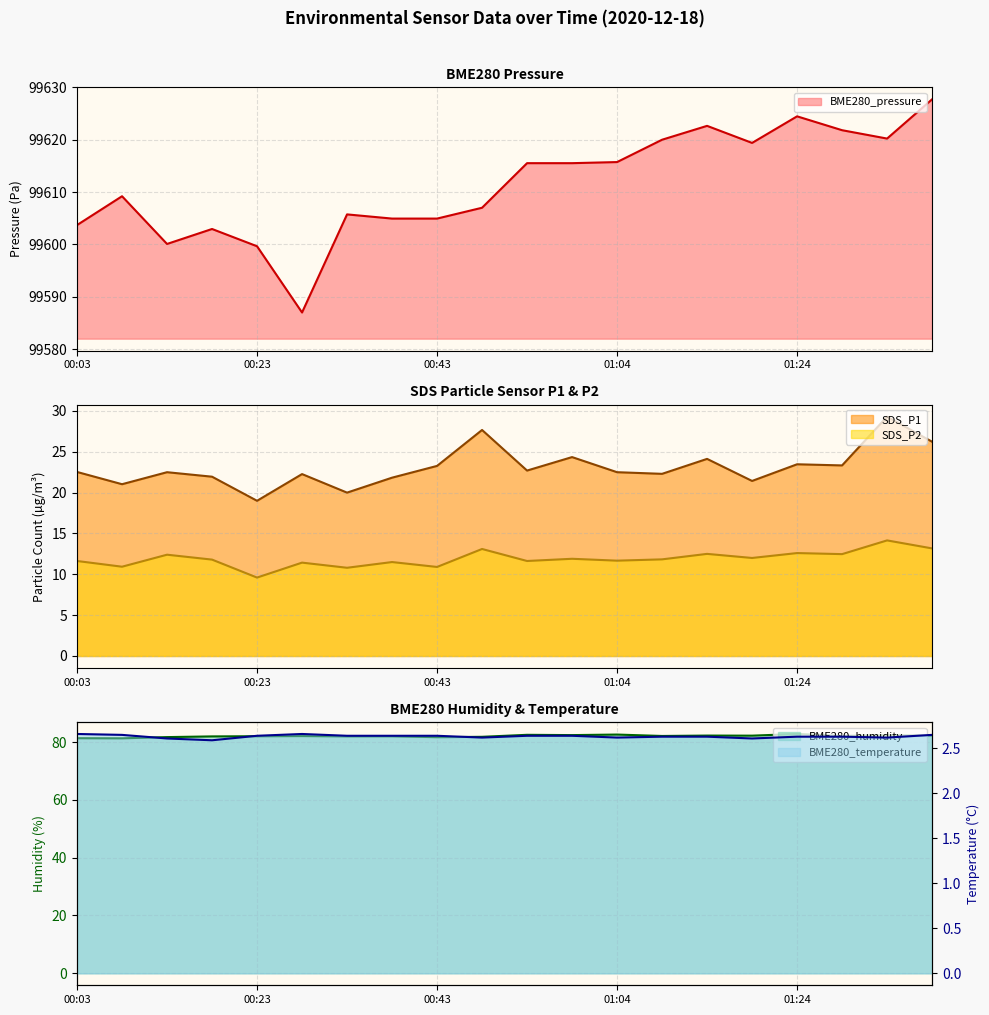

Reading right to left, extract all data points from this chart.

BME280_pressure: 99627.7	99620.2	99621.8	99624.5	99619.4	99622.6	99620.0	99615.7	99615.5	99615.5	99607.0	99604.9	99604.9	99605.7	99587.0	99599.6	99602.9	99600.1	99609.2	99603.7
SDS_P1: 26.2	29.3	23.3	23.5	21.4	24.1	22.3	22.5	24.4	22.7	27.7	23.3	21.8	20.0	22.3	19.0	21.9	22.5	21.0	22.5
SDS_P2: 13.2	14.2	12.5	12.6	12.0	12.5	11.8	11.7	11.9	11.6	13.1	10.9	11.5	10.8	11.4	9.6	11.8	12.4	10.9	11.6
BME280_humidity: 82.3	82.3	82.1	82.8	82.2	82.2	82.1	82.6	82.4	82.5	81.8	81.7	82.0	82.0	82.1	82.0	81.9	81.7	81.3	81.3
BME280_temperature: 2.6	2.6	2.6	2.6	2.6	2.6	2.6	2.6	2.6	2.6	2.6	2.6	2.6	2.6	2.7	2.6	2.6	2.6	2.6	2.7